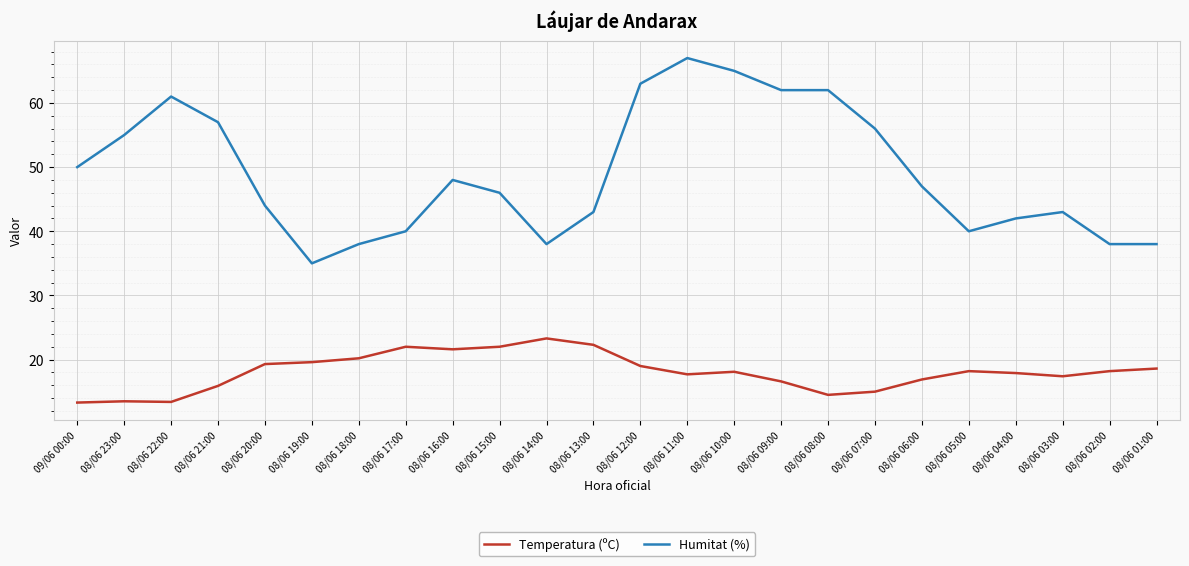

List the series in order of their overall mean, highest first.

Humitat (%), Temperatura (ºC)